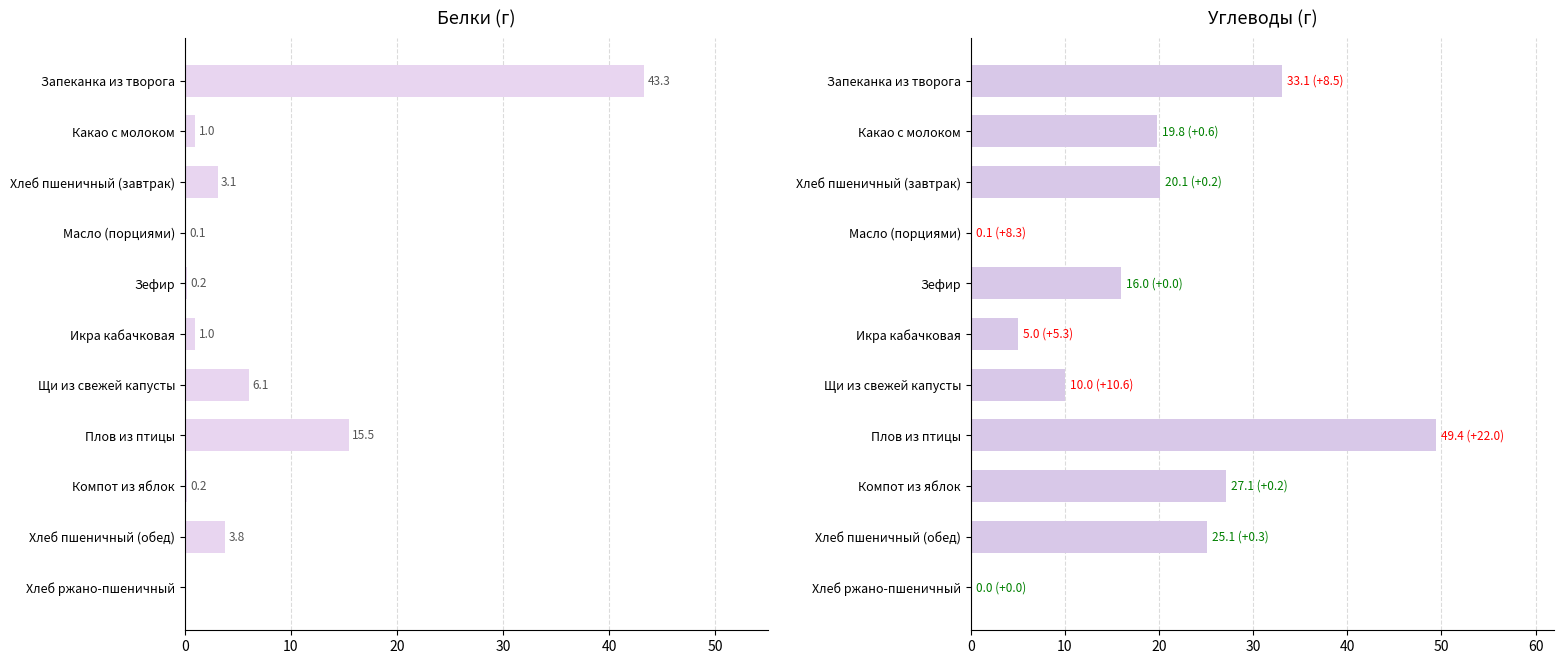

The Углеводы series shows 43.0 at Хлеб пшеничный (обед). True or false?

False